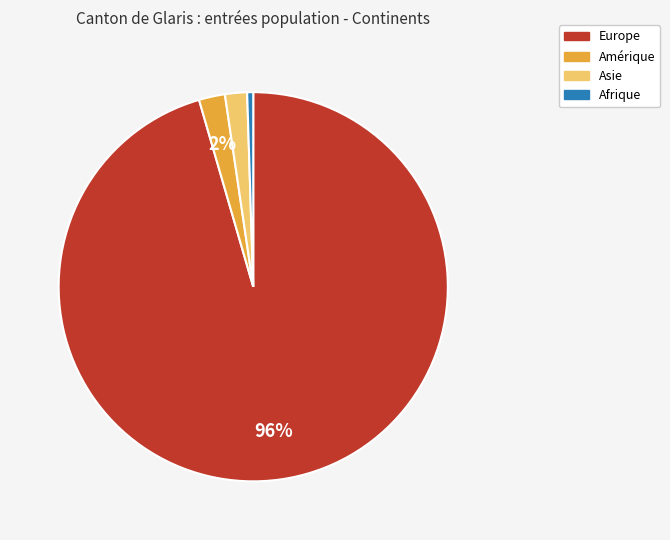

Do Europe and Afrique together represent more than half of the pie?

Yes